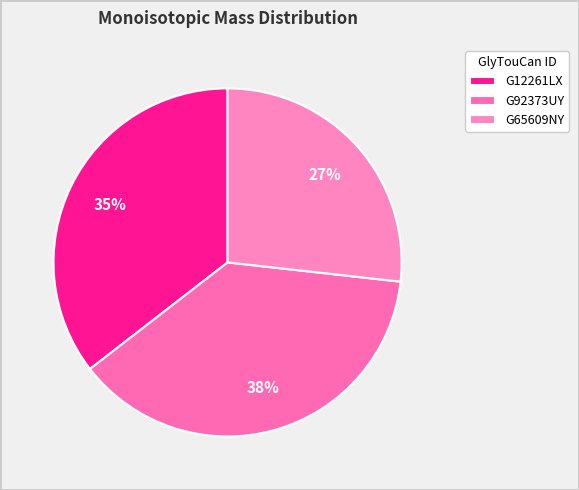

How many slices are in this pie chart?

3